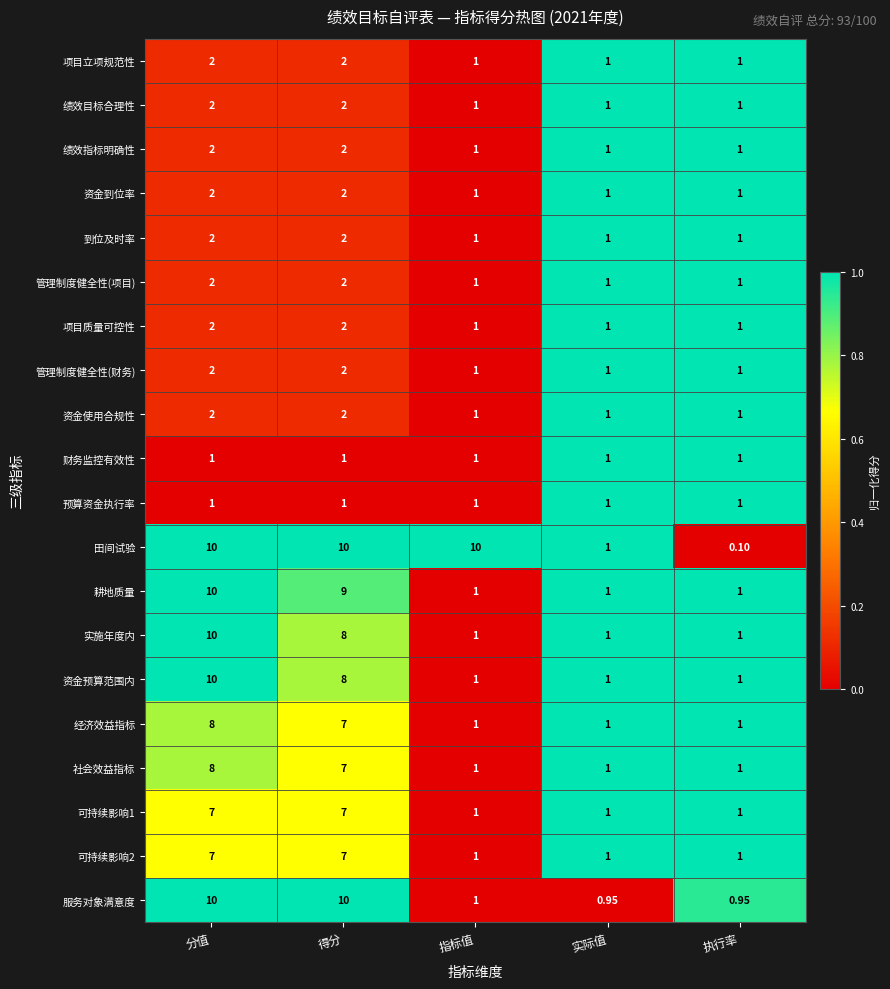

At which label does 服务对象满意度 first exceed 1?

分值